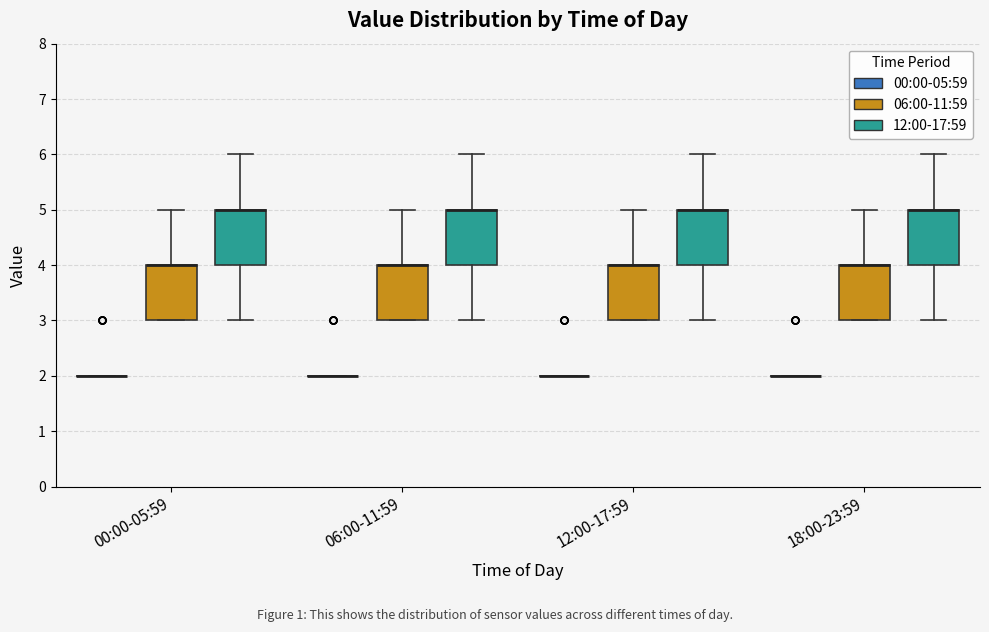

Reading left to right, read every box against the y-axis: the position of its median line, the range the box covers, and the ends of its whiskers. The values are not printed on the chart, so give them approximately, as read against the axis.

00:00-05:59 (00:00-05:59): box collapsed to a line at 2, whiskers 2 to 2
00:00-05:59 (06:00-11:59): median 4 (drawn on the box's upper edge), box 3 to 4, whiskers 3 to 5
00:00-05:59 (12:00-17:59): median 5 (drawn on the box's upper edge), box 4 to 5, whiskers 3 to 6
06:00-11:59 (00:00-05:59): box collapsed to a line at 2, whiskers 2 to 2
06:00-11:59 (06:00-11:59): median 4 (drawn on the box's upper edge), box 3 to 4, whiskers 3 to 5
06:00-11:59 (12:00-17:59): median 5 (drawn on the box's upper edge), box 4 to 5, whiskers 3 to 6
12:00-17:59 (00:00-05:59): box collapsed to a line at 2, whiskers 2 to 2
12:00-17:59 (06:00-11:59): median 4 (drawn on the box's upper edge), box 3 to 4, whiskers 3 to 5
12:00-17:59 (12:00-17:59): median 5 (drawn on the box's upper edge), box 4 to 5, whiskers 3 to 6
18:00-23:59 (00:00-05:59): box collapsed to a line at 2, whiskers 2 to 2
18:00-23:59 (06:00-11:59): median 4 (drawn on the box's upper edge), box 3 to 4, whiskers 3 to 5
18:00-23:59 (12:00-17:59): median 5 (drawn on the box's upper edge), box 4 to 5, whiskers 3 to 6